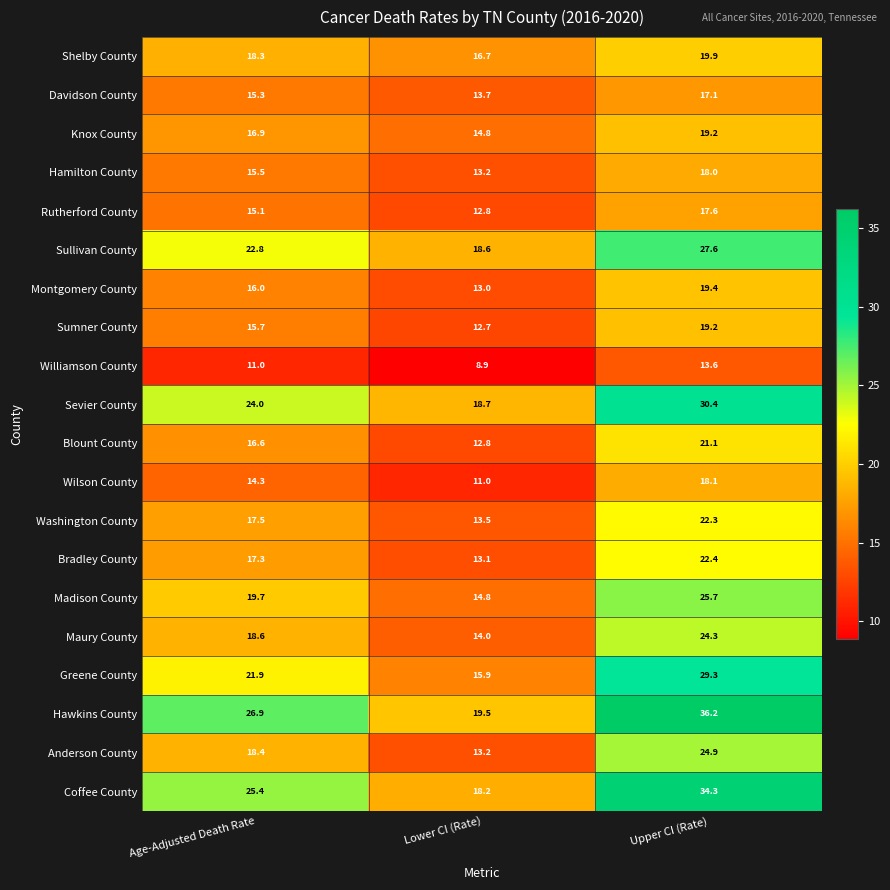

How many values in the Bradley County series are below 17?

1